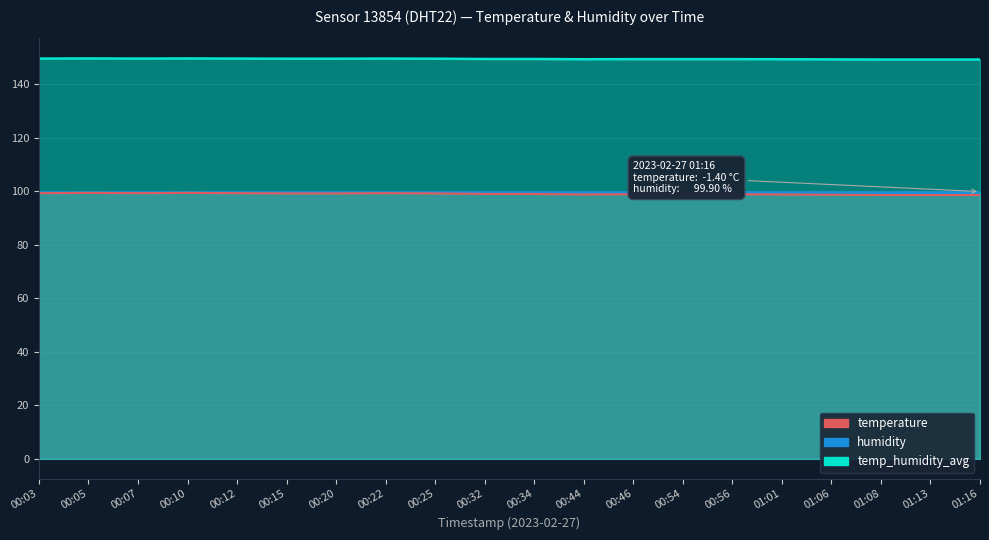

What is the change in value from 00:25 to 00:56?

-0.3